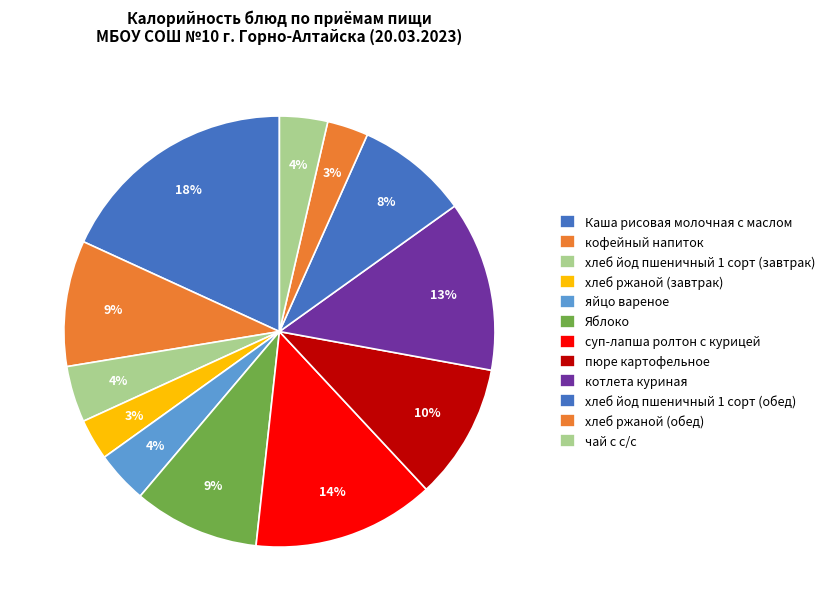

To the nearest percent, what is the combined percentage of кофейный напиток and Яблоко?

19%